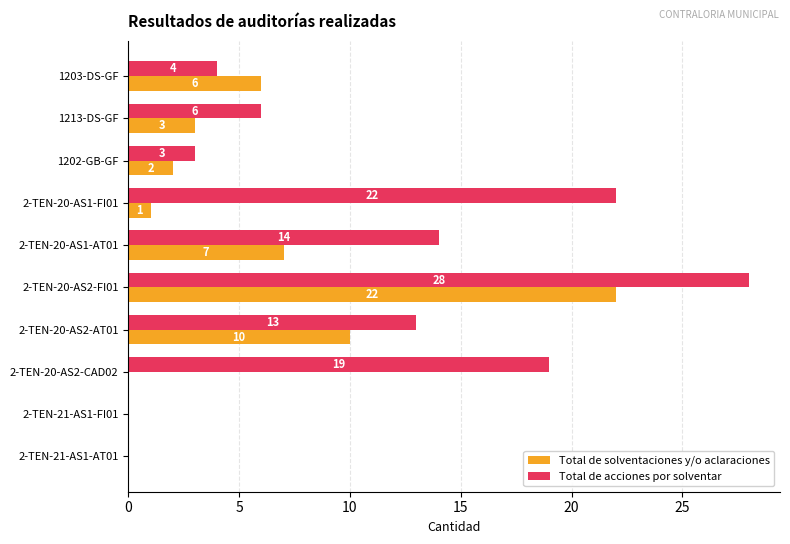

Count the number of categories in the chart.

10